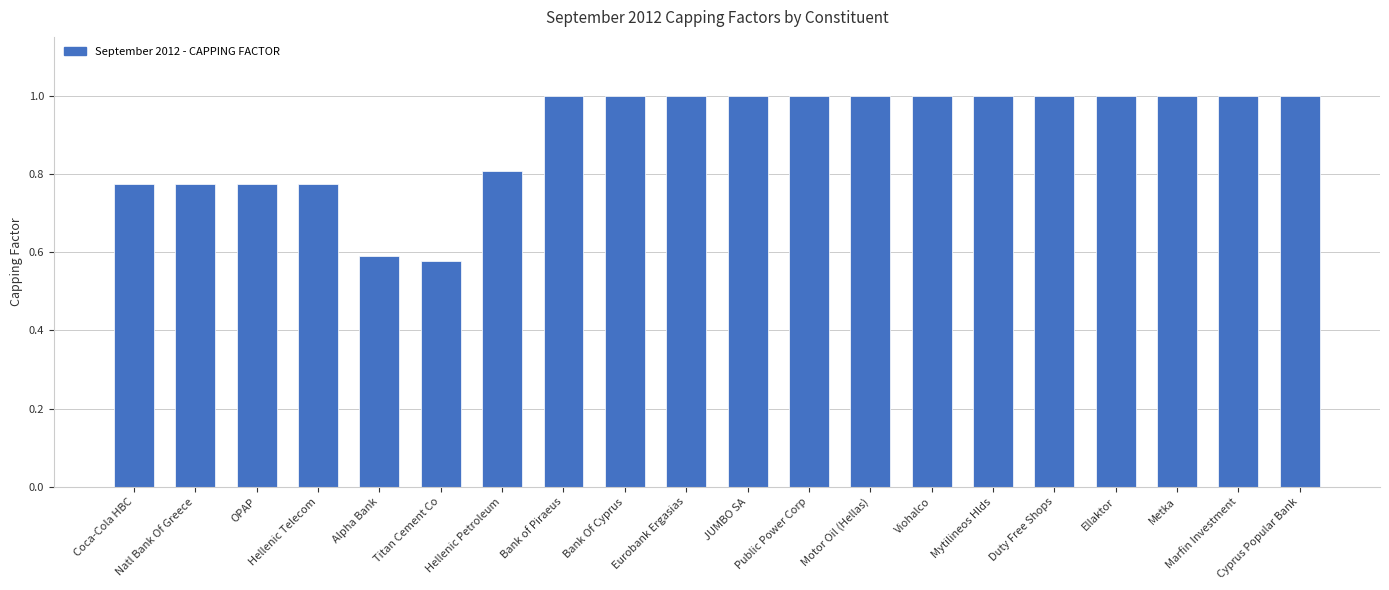

How many bars are there in total?

20